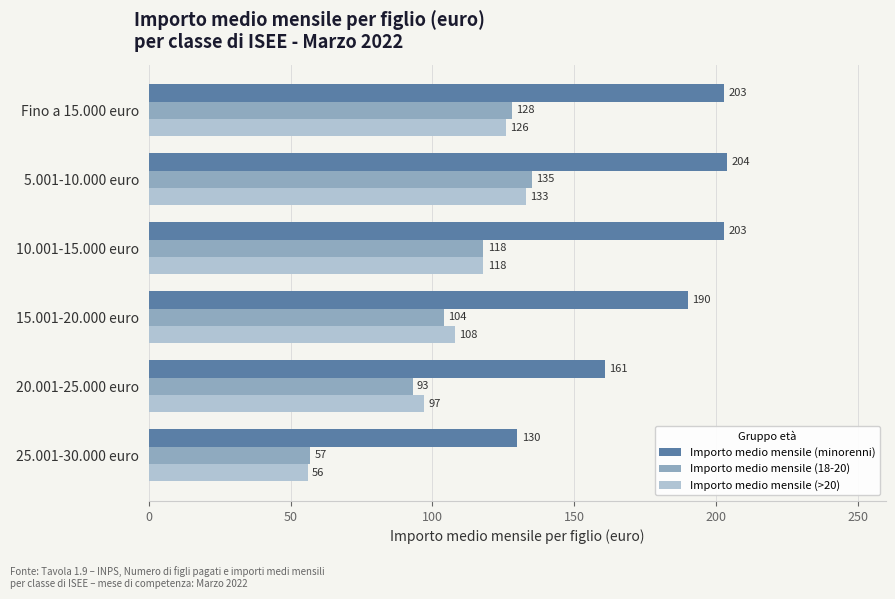

Which series has the largest range (max minus min)?

Importo medio mensile (18-20)